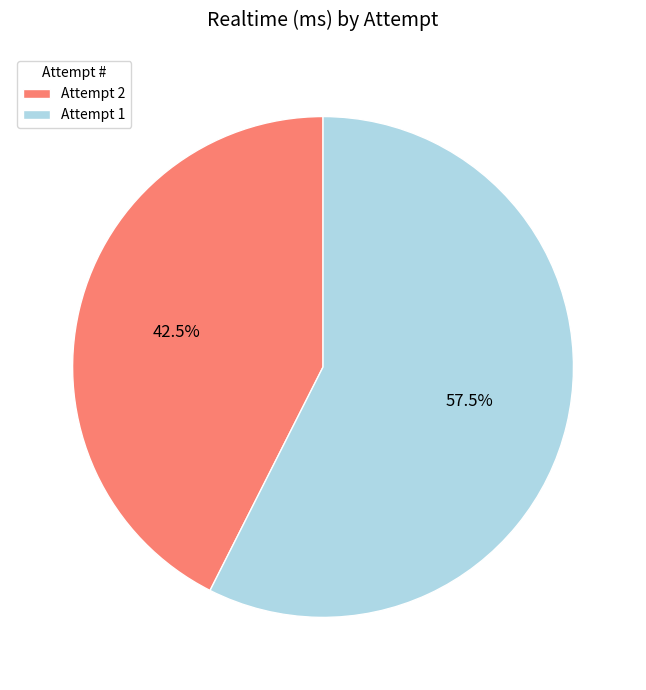

Between Attempt 2 and Attempt 1, which is larger?

Attempt 1